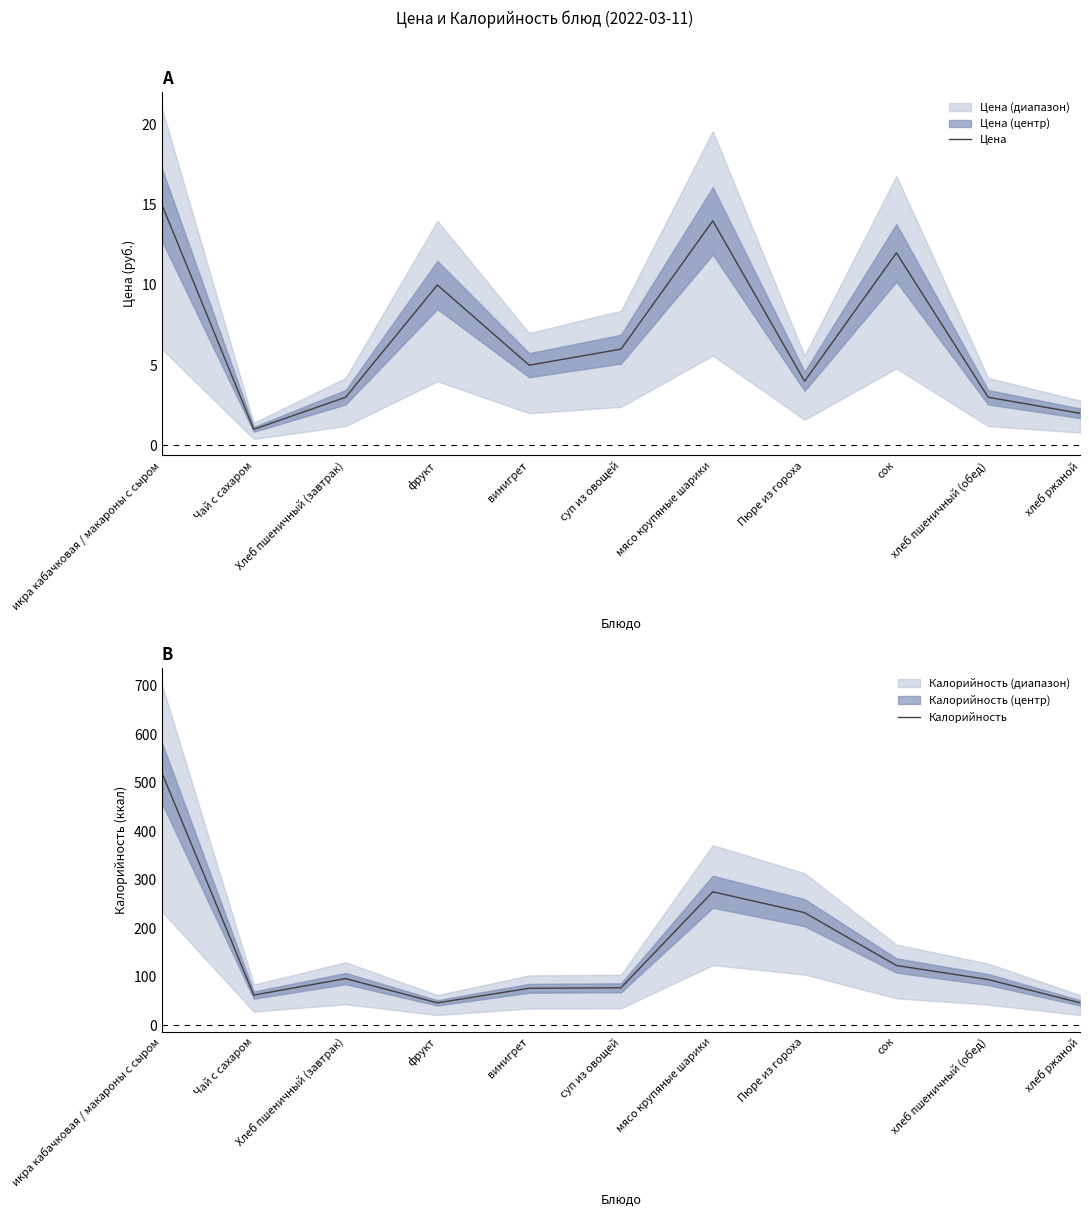

True or false: Калорийность has more than 2 points higher than both neighbors.

False